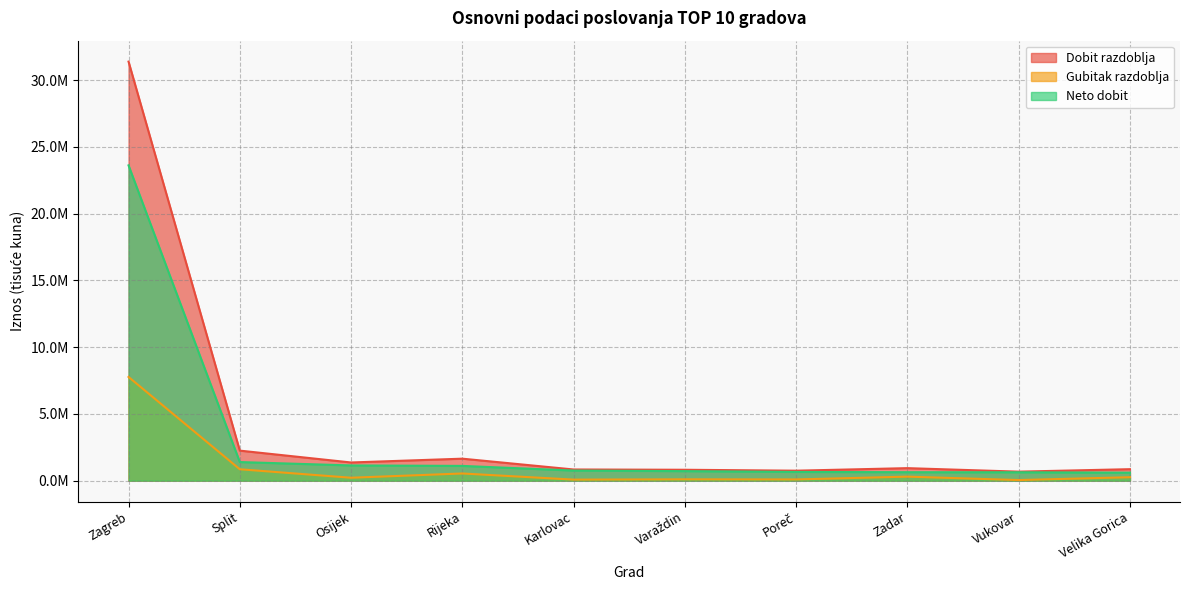

At which category is the sum across all series the highest?

Zagreb